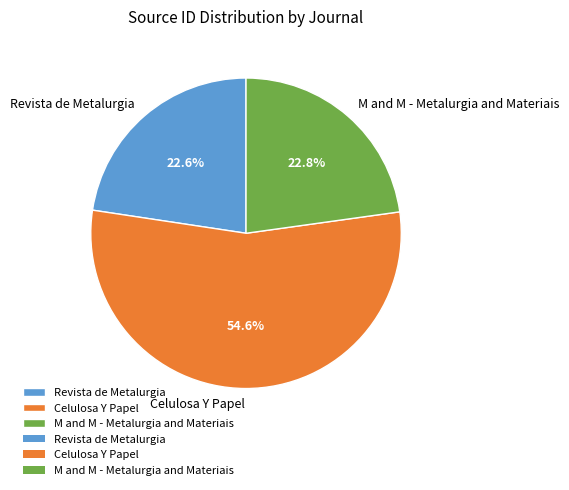

How many segments does this pie chart have?

3